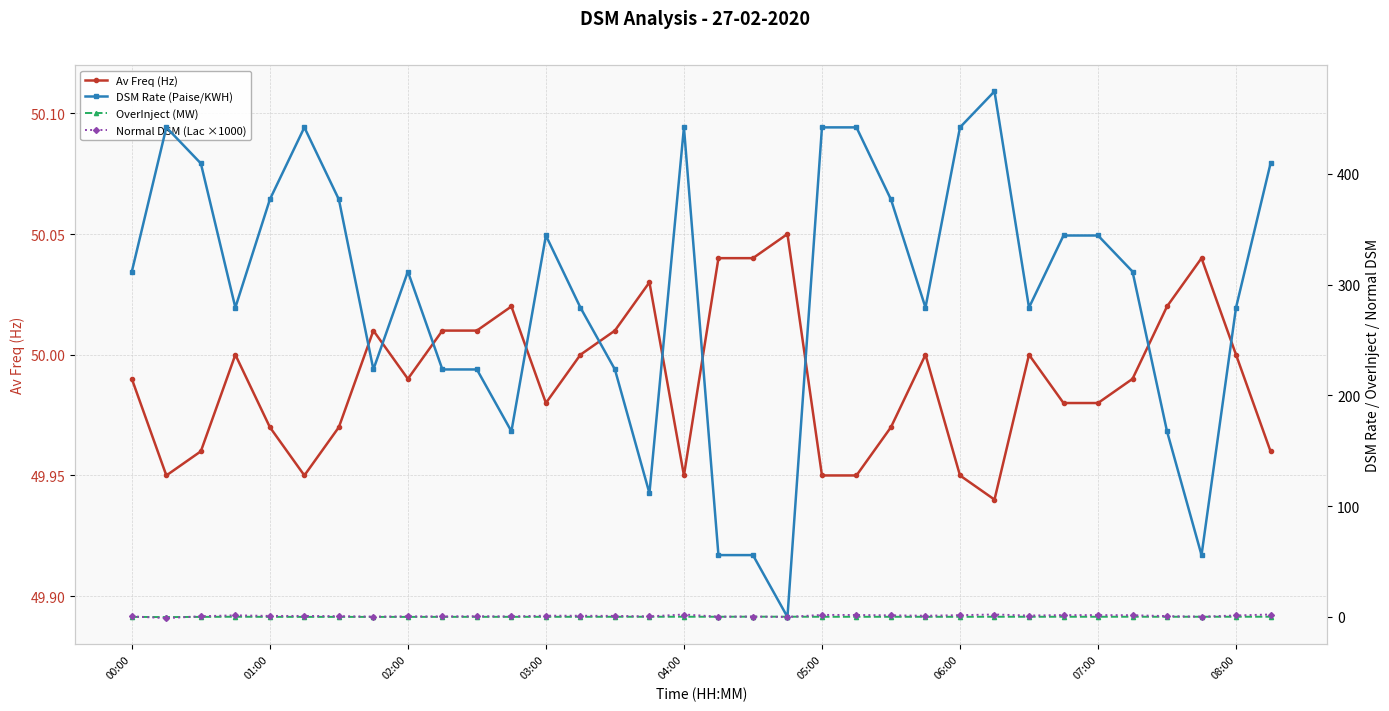

How many data points in Normal DSM (Lac ×1000) are less than 0?

1